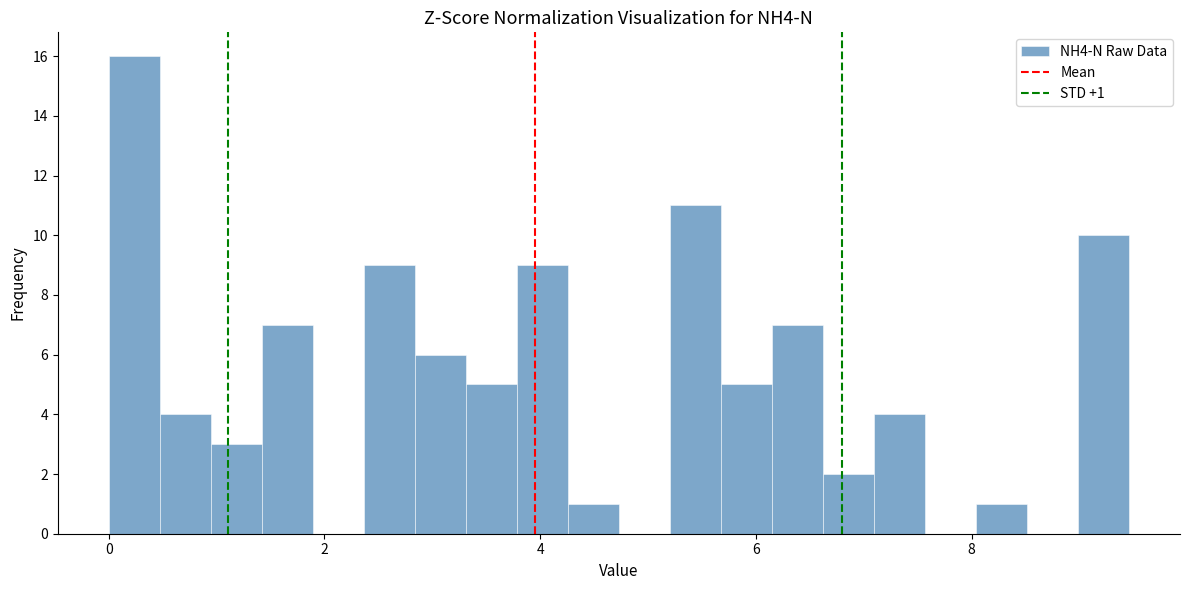

Around what value on the x-axis is the tallest bar? Give the approximate position of its centre, as read against the axis.

0.2